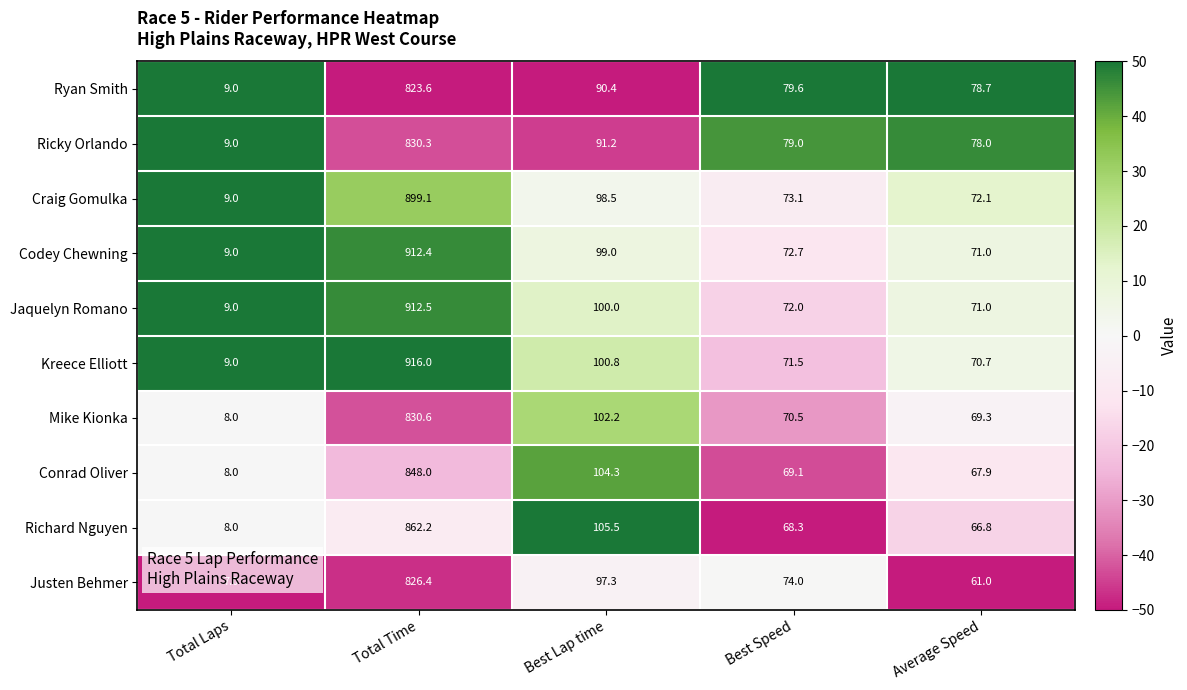

Where is Justen Behmer nearest to the value 416?

Best Lap time